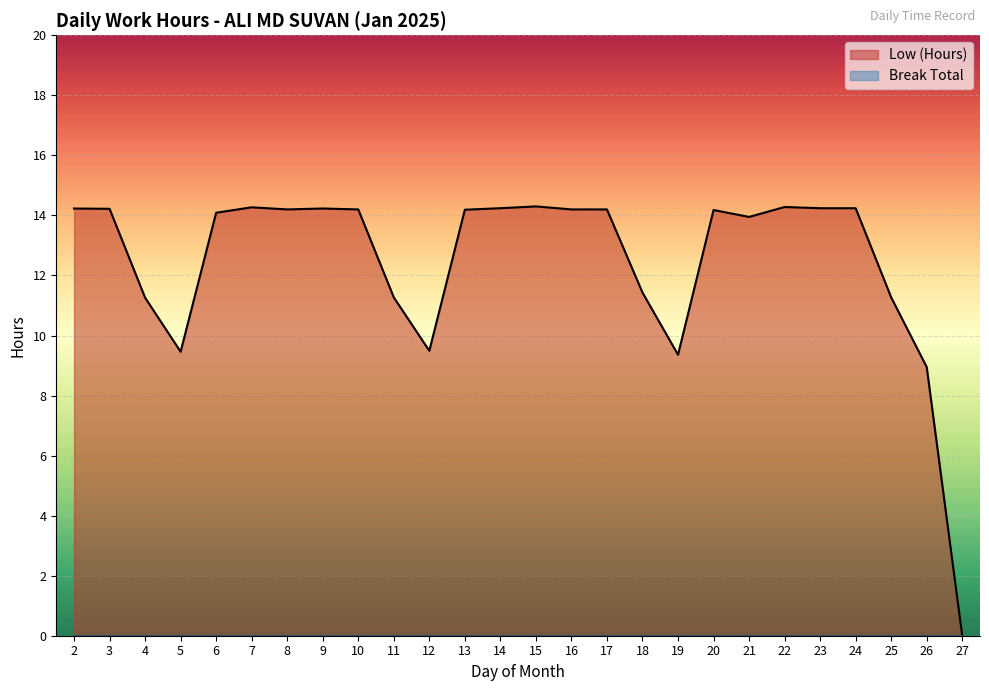

Reading right to left, extract all data points from this chart.

0.0	8.9	11.3	14.2	14.2	14.3	13.9	14.2	9.4	11.4	14.2	14.2	14.3	14.2	14.2	9.5	11.3	14.2	14.2	14.2	14.3	14.1	9.5	11.3	14.2	14.2